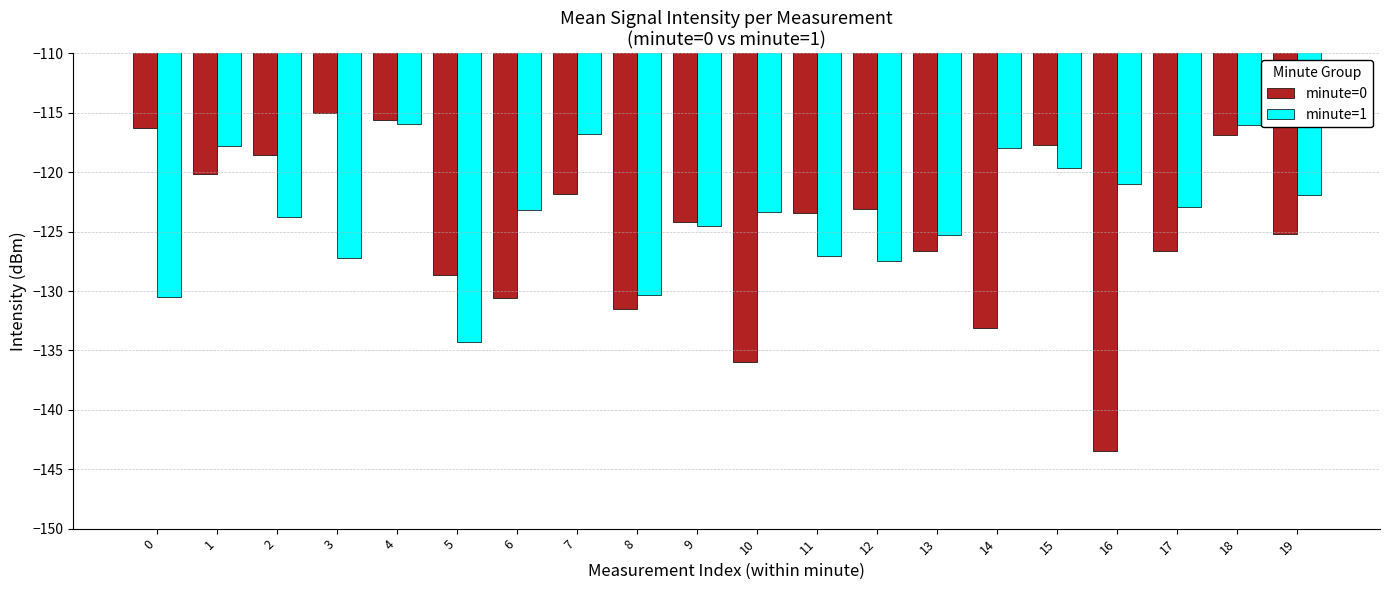

Which series has the largest range (max minus min)?

minute=0